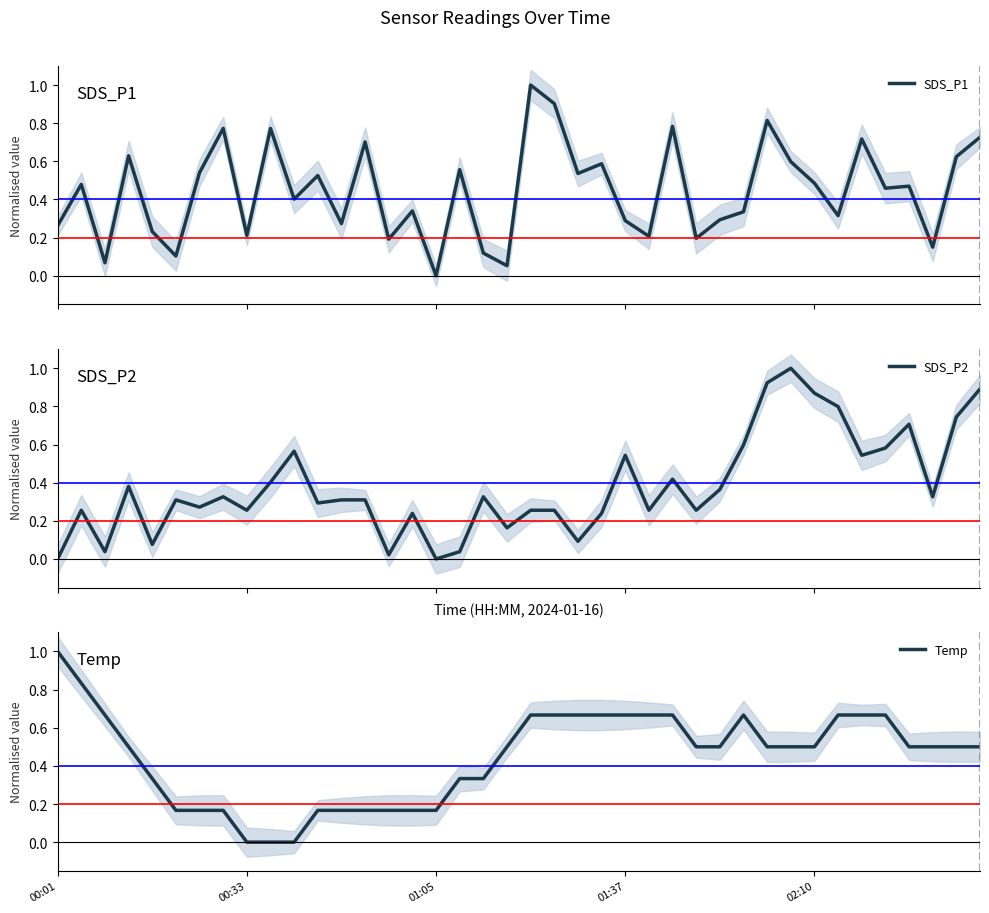

Is this an area chart (filled region under the line)?

No